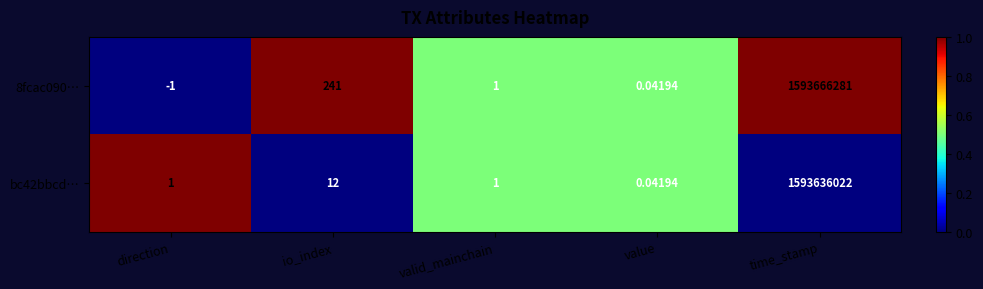

Where does the 8fcac090… series first go above 1?

io_index